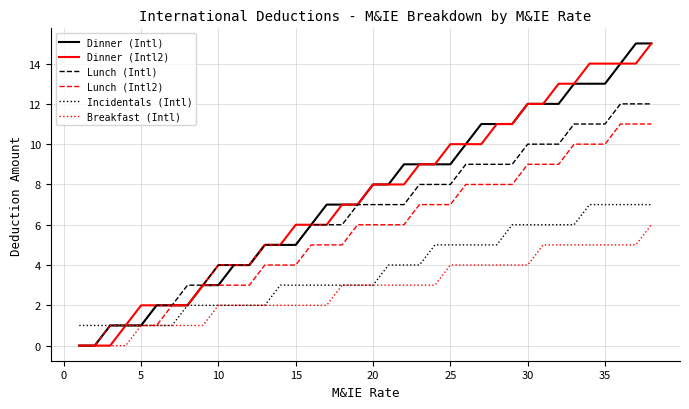

What is the greatest value displayed?

15